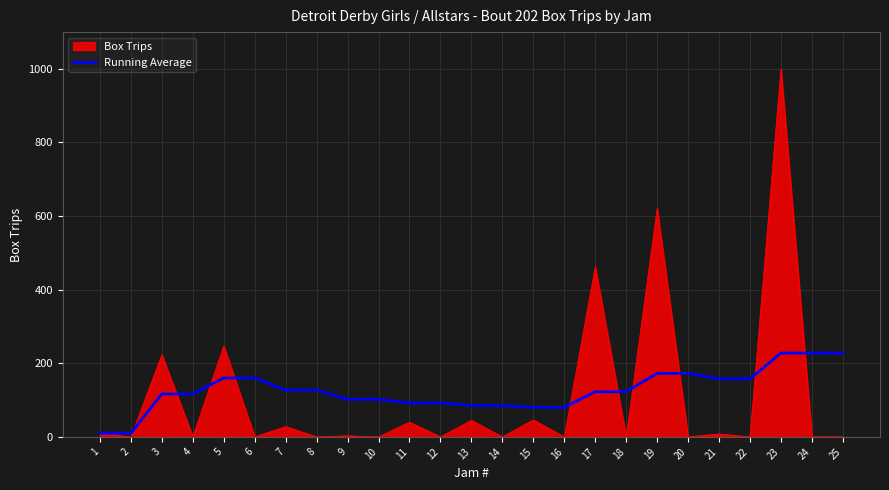

Which series has the largest range (max minus min)?

Box Trips